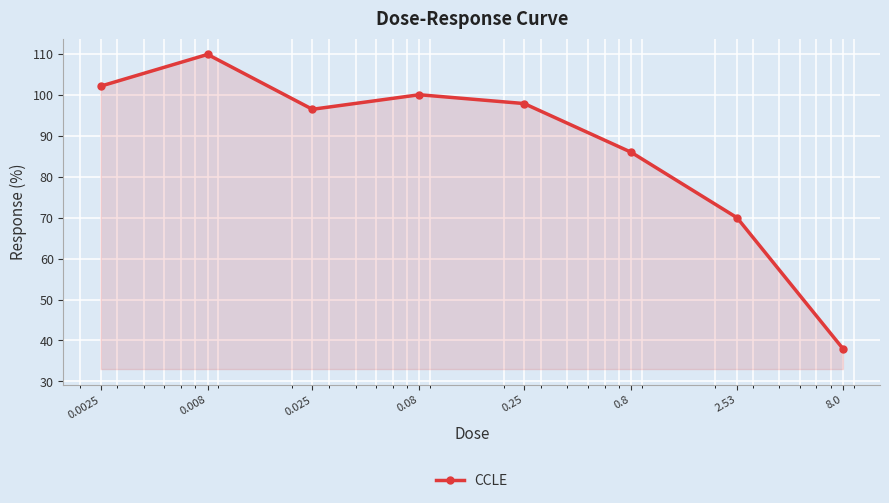

True or false: there are more than 2 points higher than both neighbors.

False